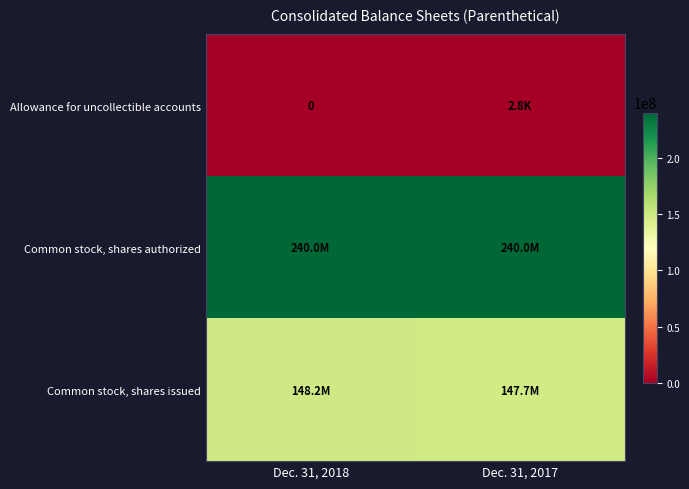

Count the number of data series in this chart.

3